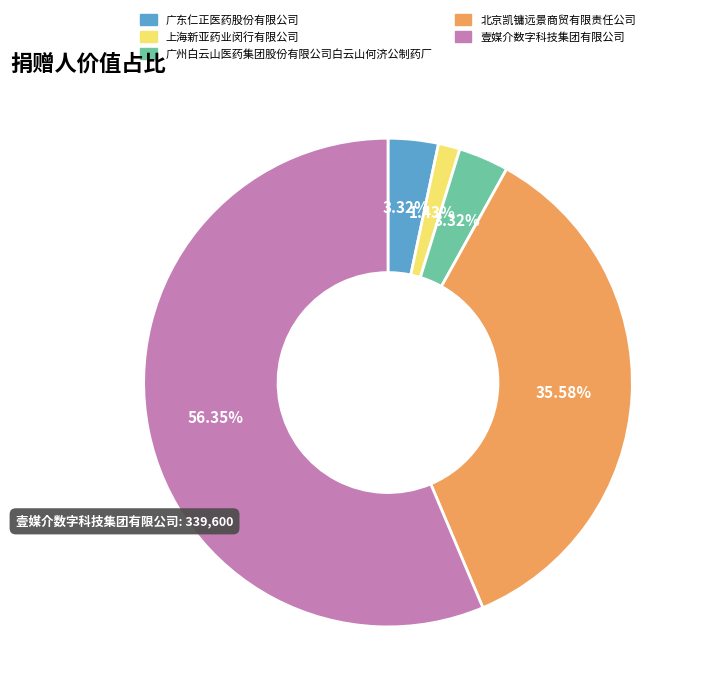

How many segments does this pie chart have?

5